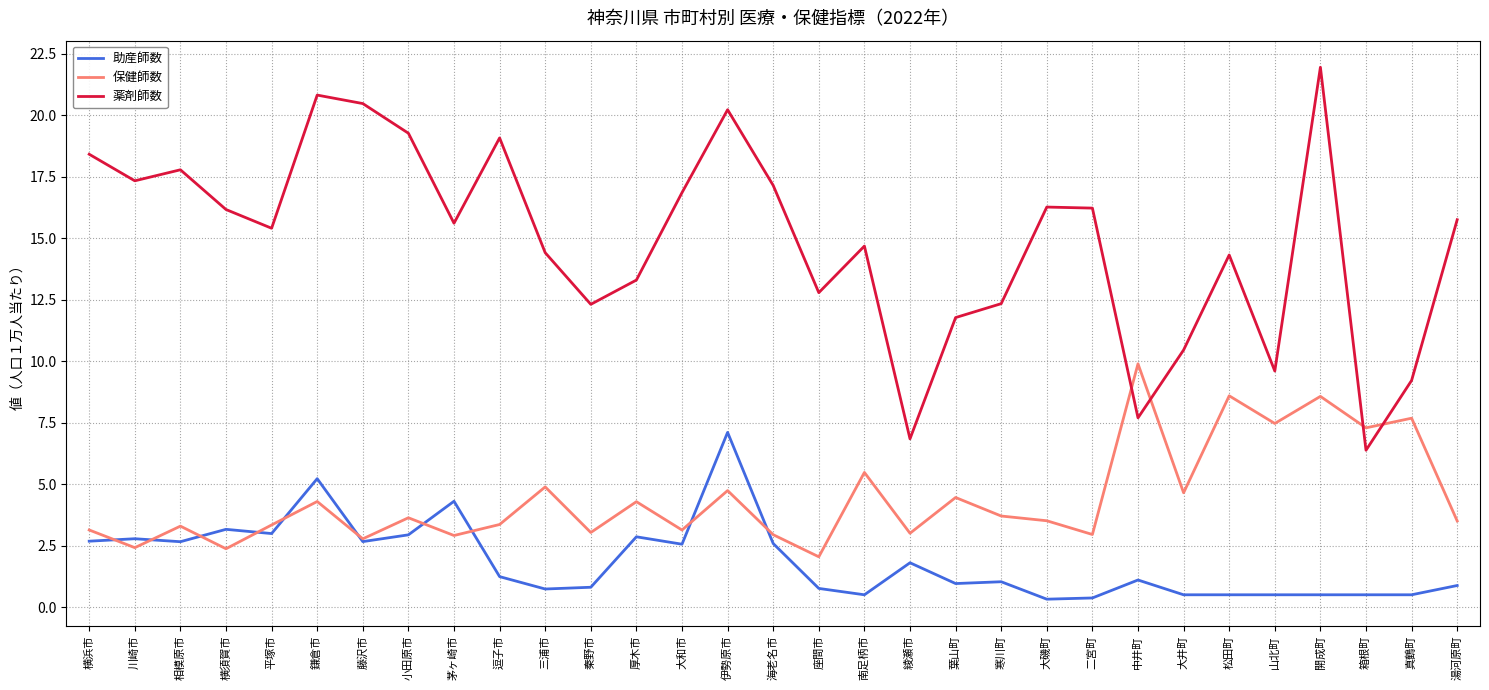

At which label does 保健師数 first exceed 3?

横浜市